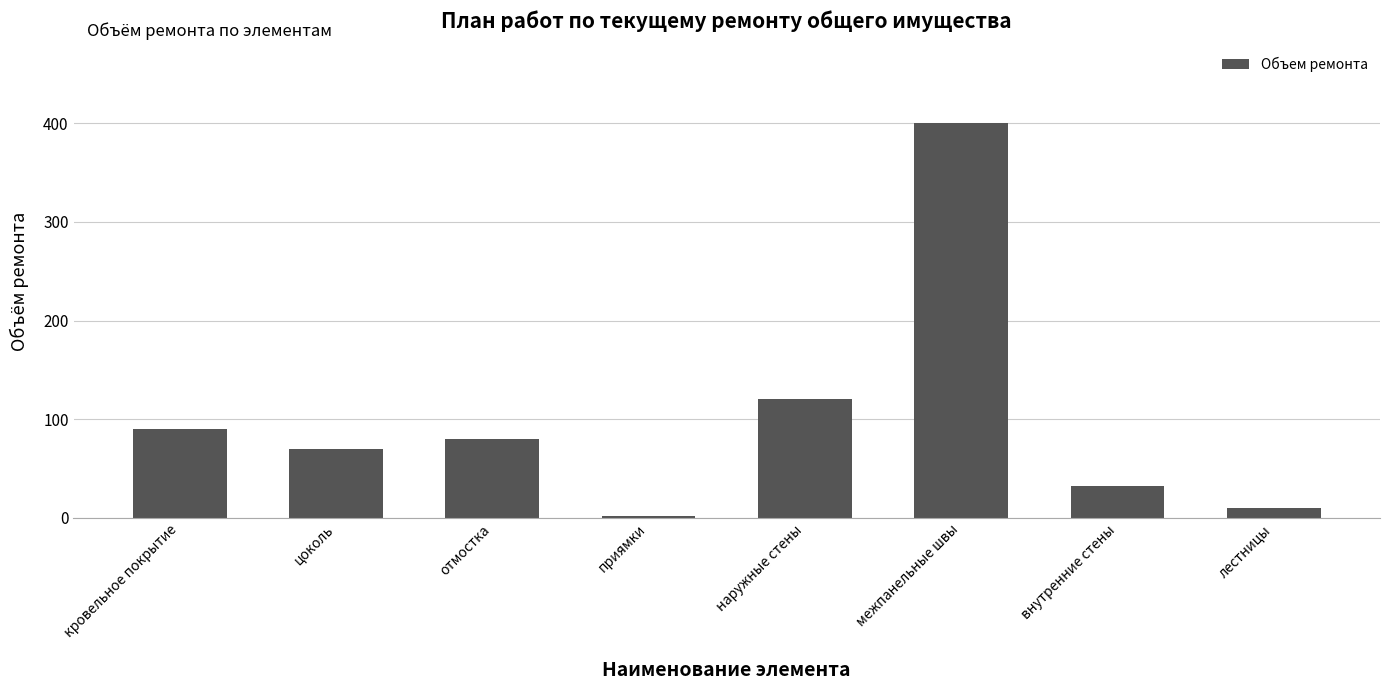

What is the difference between the maximum and second lowest values?

390